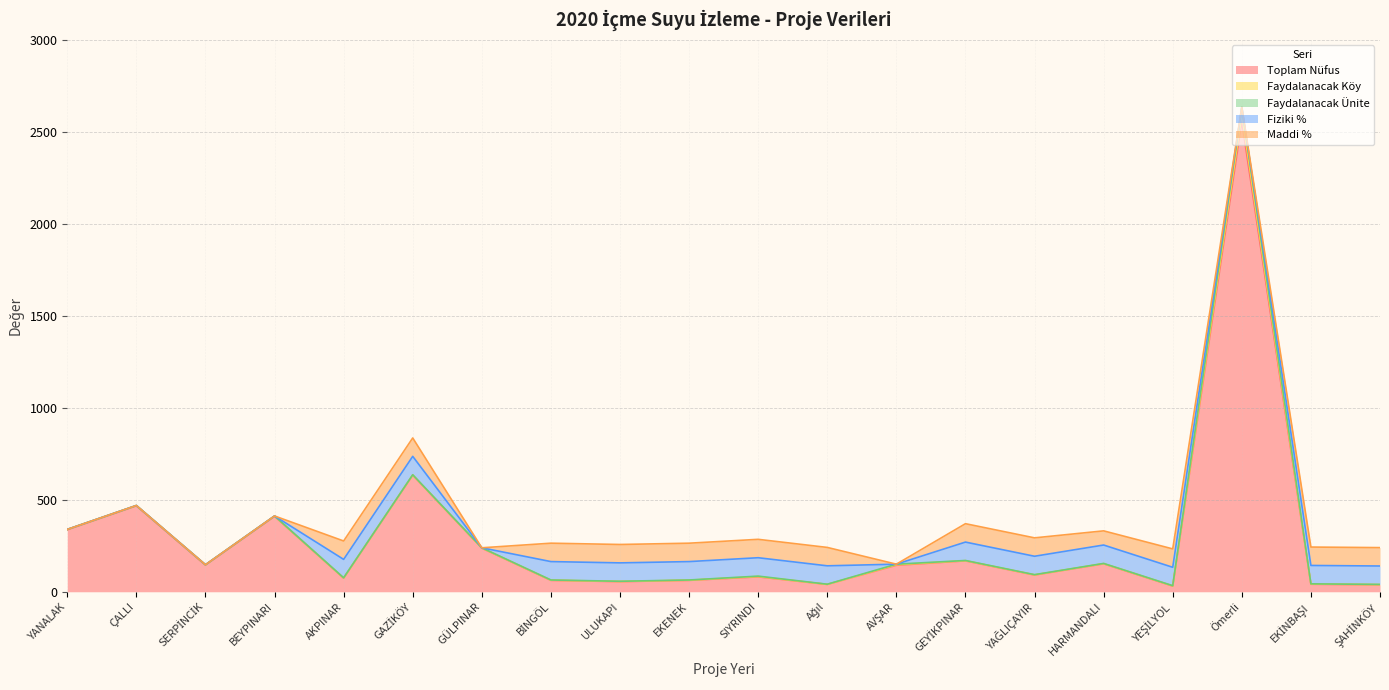

Rank the series at AVŞAR from lowest to highest value.

Fiziki %, Maddi %, Faydalanacak Köy, Faydalanacak Ünite, Toplam Nüfus